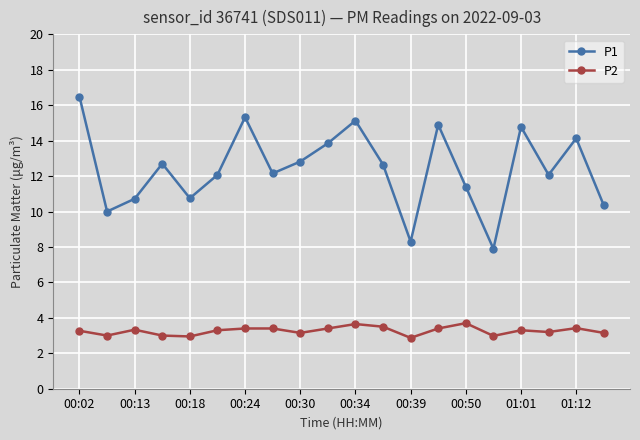

True or false: P2 and P1 cross at least once.

False